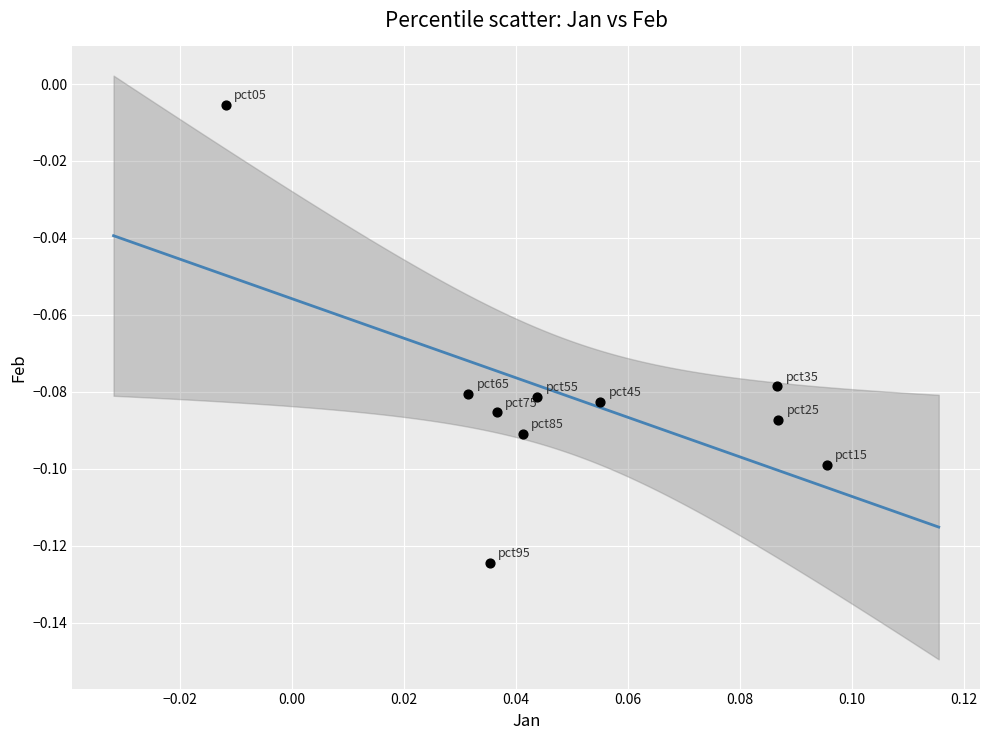

How many data points are displayed?

10